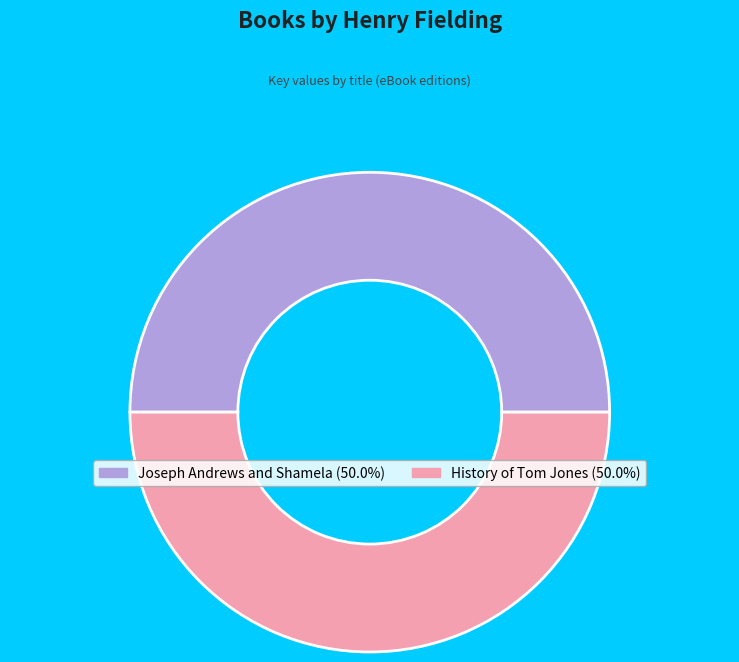

True or false: History of Tom Jones accounts for 50% of the total.

True